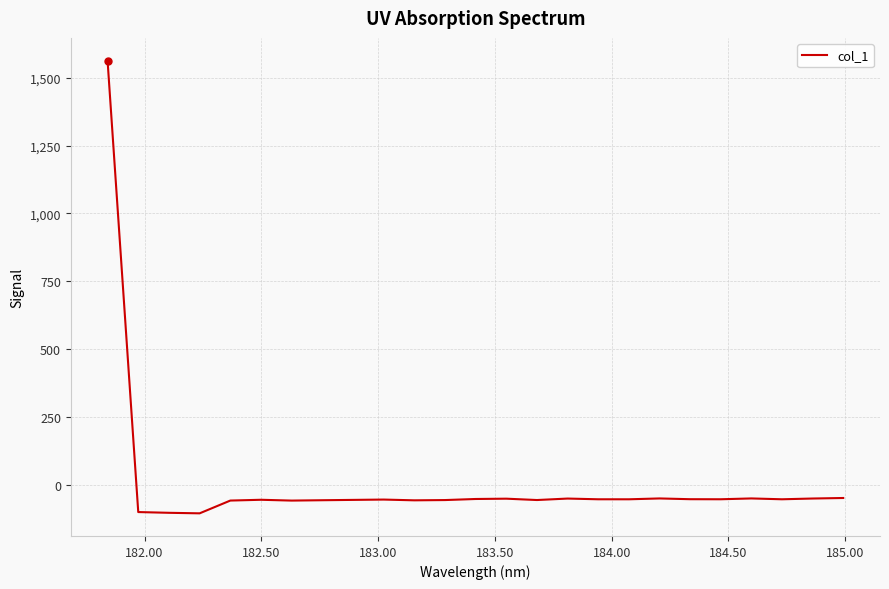

What is the difference between the maximum and minimum values?

1669.8